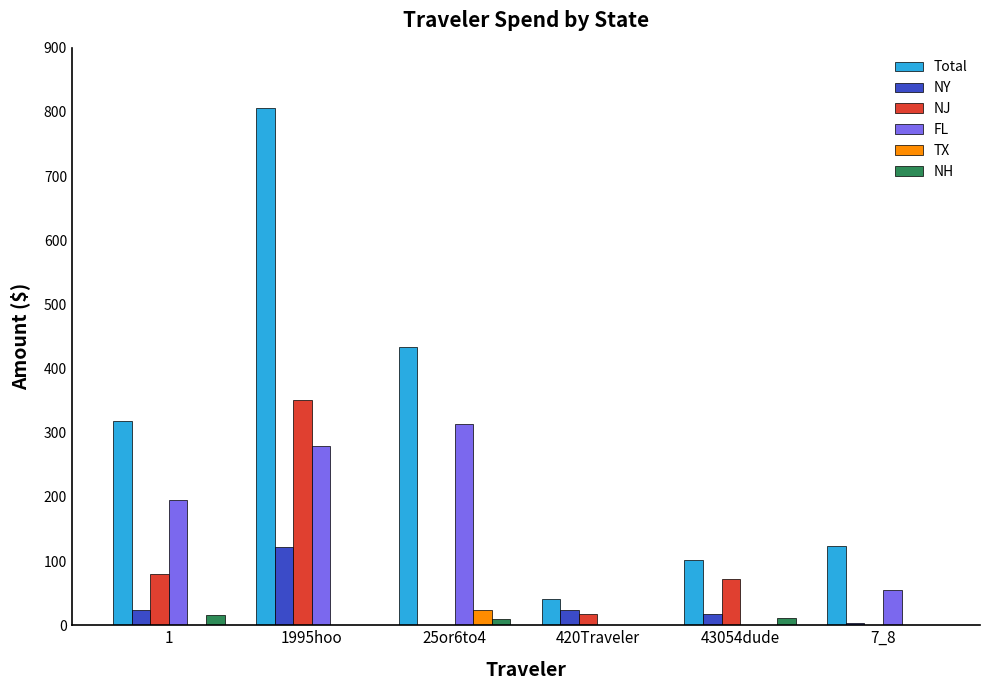

At which category is the sum across all series the highest?

1995hoo